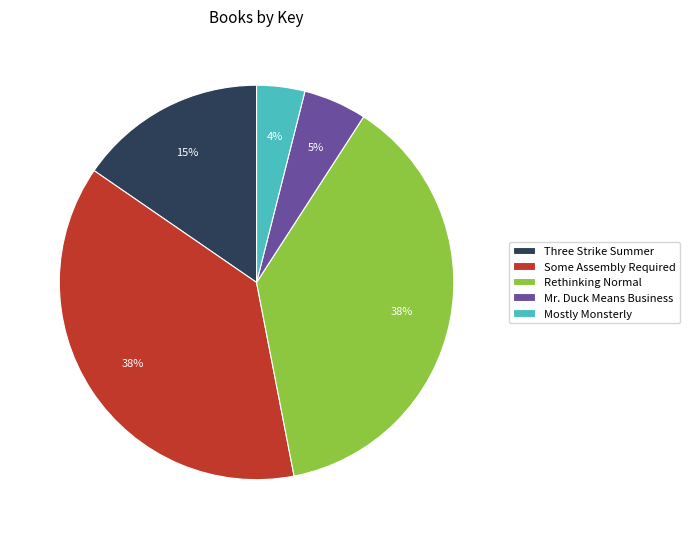

Which category has the smallest portion of the pie?

Mostly Monsterly